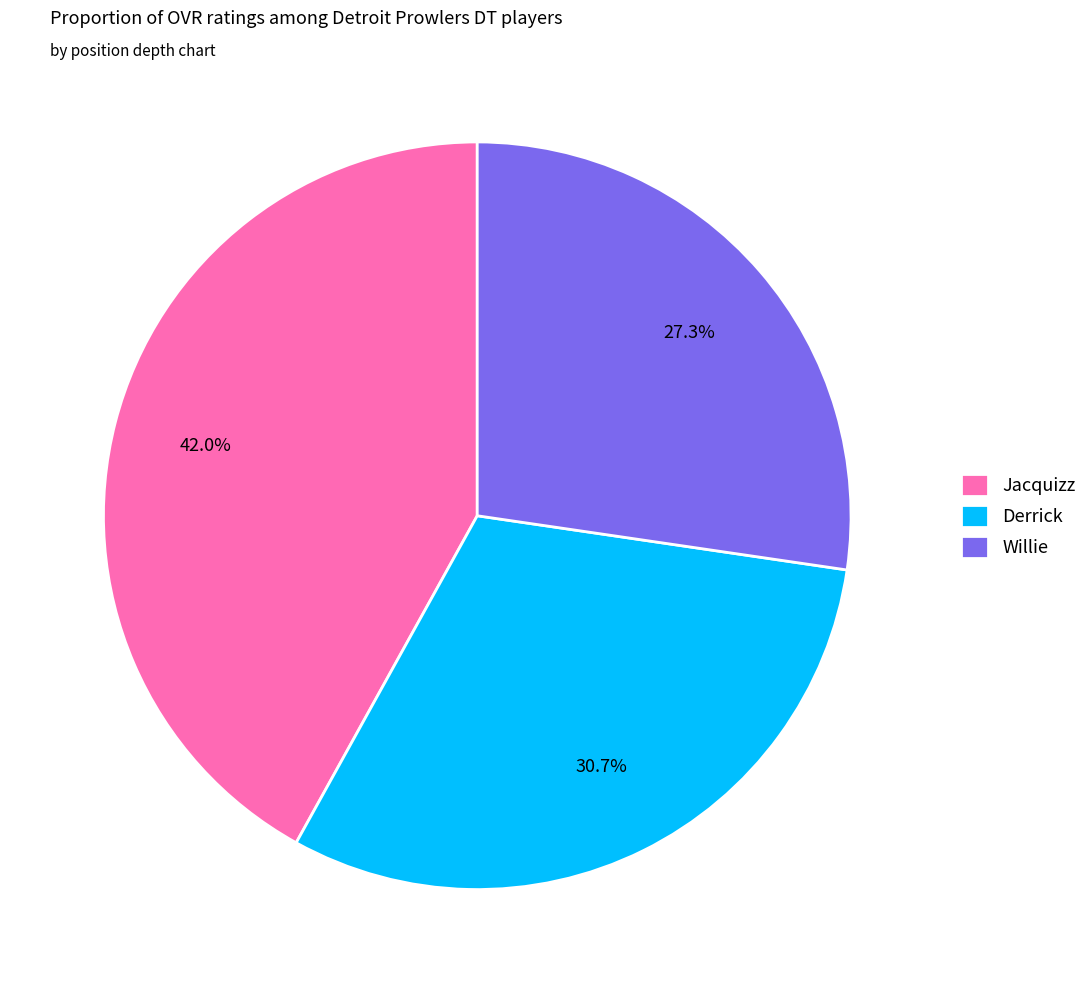

What portion of the pie excludes Derrick?

69.3%